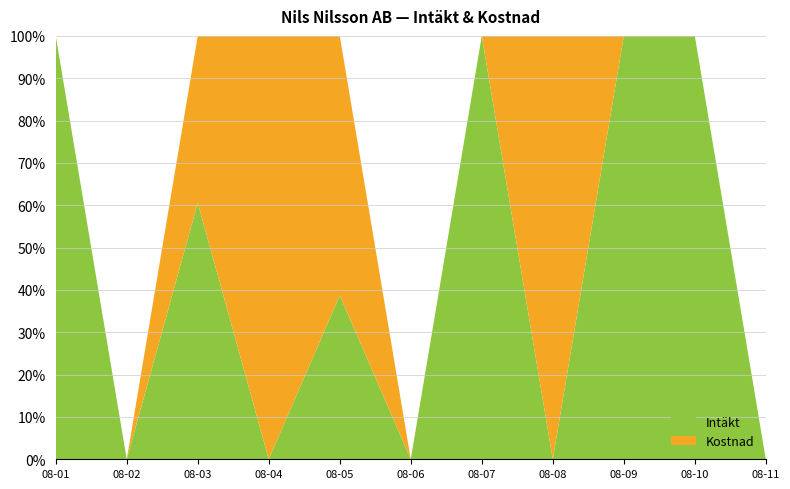

At which category is the sum across all series the highest?

1993-08-03